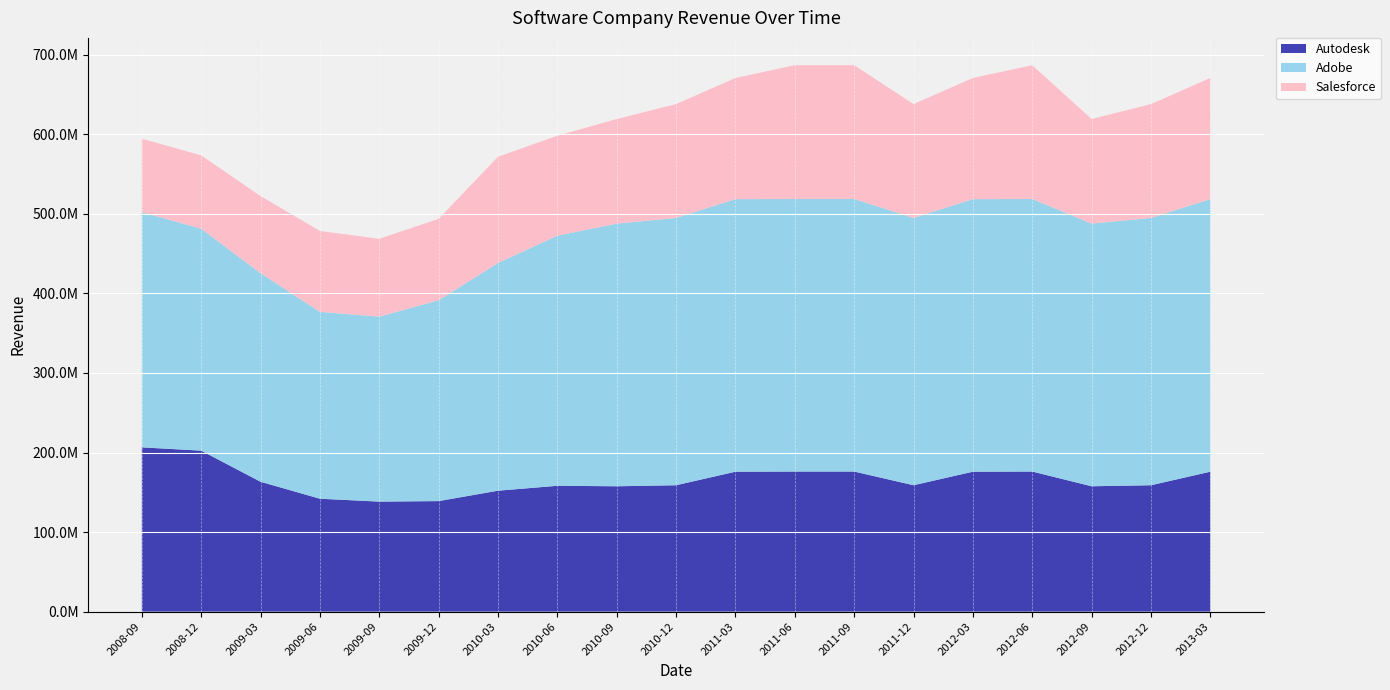

Reading left to right, transcribe all the data shown in this chart.

Autodesk: 2008-09=206500000.0	2008-12=202366666.7	2009-03=163266666.7	2009-06=141933333.3	2009-09=138300000.0	2009-12=138966666.7	2010-03=152033333.3	2010-06=158200000.0	2010-09=157600000.0	2010-12=158900000.0	2011-03=175900000.0	2011-06=176100000.0	2011-09=176100000.0	2011-12=158900000.0	2012-03=175900000.0	2012-06=176100000.0	2012-09=157600000.0	2012-12=158900000.0	2013-03=175900000.0
Adobe: 2008-09=295752333.3	2008-12=278941166.7	2009-03=262130000.0	2009-06=234891000.0	2009-09=232502333.3	2009-12=252427666.7	2010-03=286233333.3	2010-06=314345000.0	2010-09=330106333.3	2010-12=335982000.0	2011-03=342568666.7	2011-06=342568666.7	2011-09=342568666.7	2011-12=335982000.0	2012-03=342568666.7	2012-06=342568666.7	2012-09=330106333.3	2012-12=335982000.0	2013-03=342568666.7
Salesforce: 2008-09=92162333.3	2008-12=92162333.3	2009-03=96901833.3	2009-06=101641333.3	2009-09=97813333.3	2009-12=102290000.0	2010-03=133449666.7	2010-06=125604333.3	2010-09=131457333.3	2010-12=143029000.0	2011-03=152289000.0	2011-06=168121333.3	2011-09=168121333.3	2011-12=143029000.0	2012-03=152289000.0	2012-06=168121333.3	2012-09=131457333.3	2012-12=143029000.0	2013-03=152289000.0